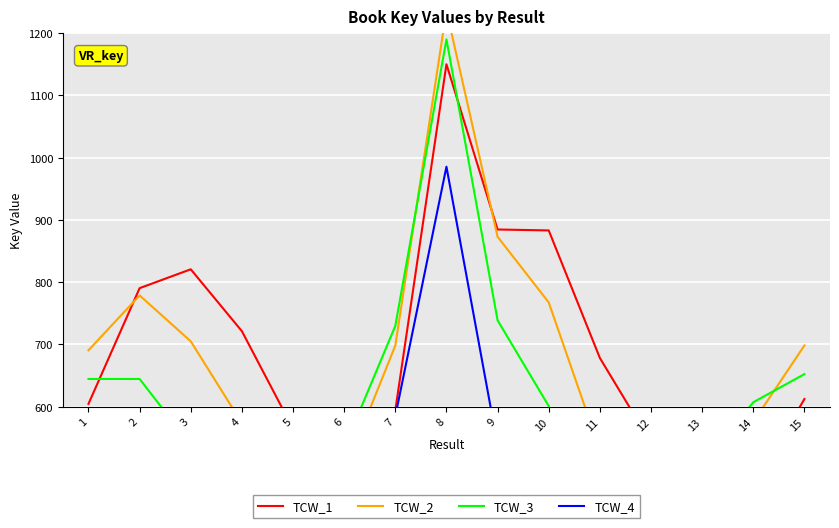

Between 5 and 7, which is larger?

7